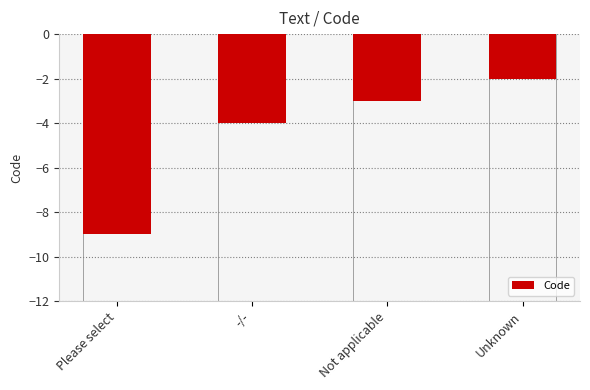

Is it true that the value at Unknown is -3?

False